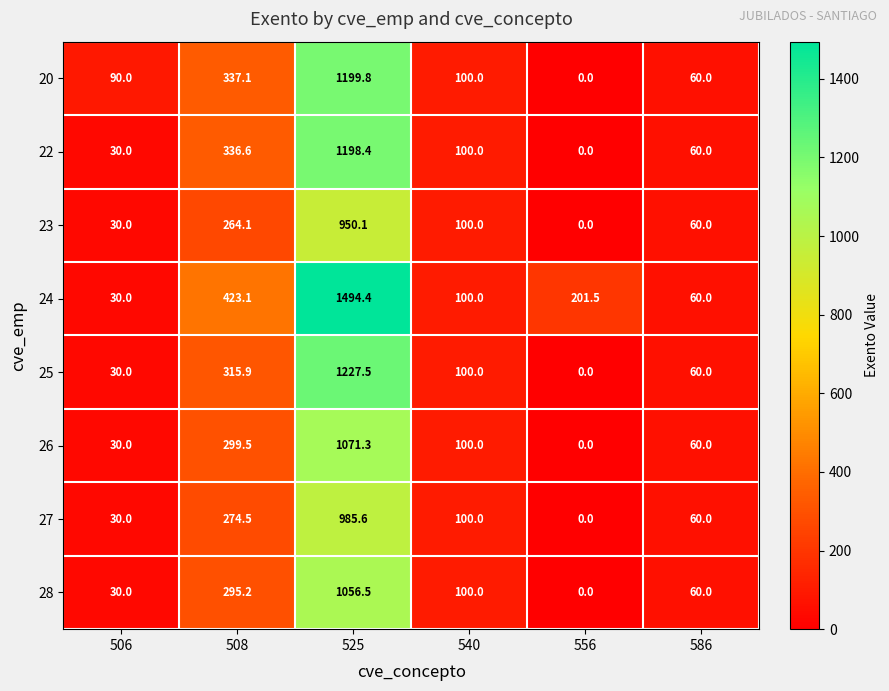

True or false: 24 has a value of 60.0 at 586.

True